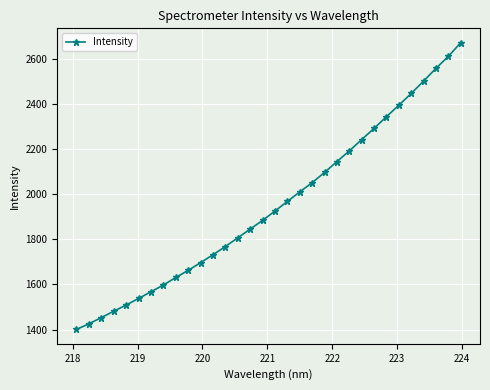

What is the difference between the second highest and minimum values?

1209.2